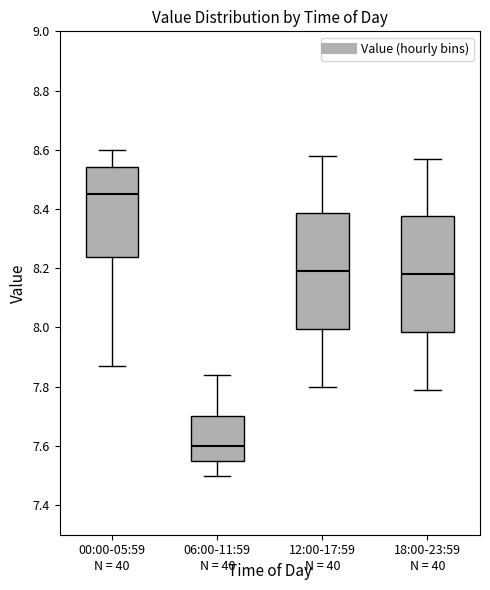

Which box has the lowest median line?

06:00-11:59